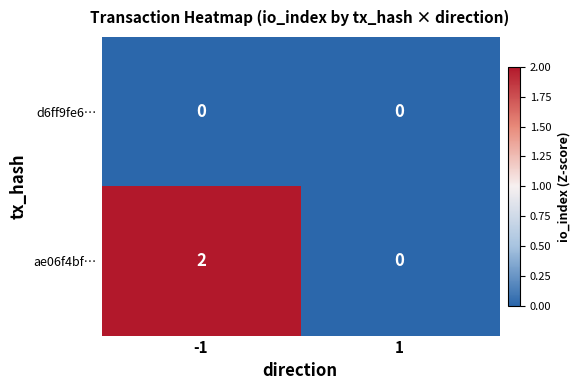

The ae06f4bf… series shows 1 at 1. True or false?

False